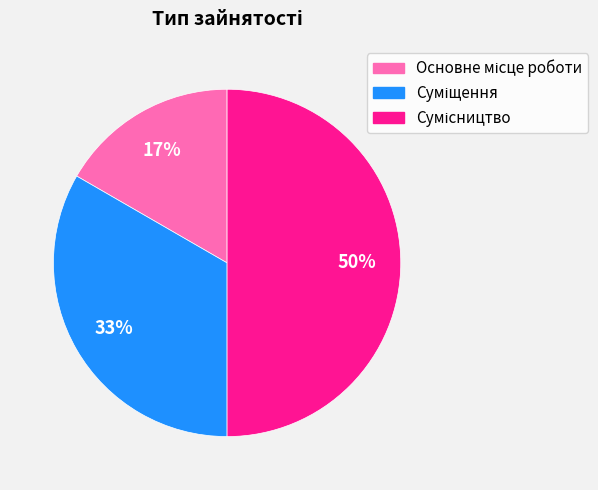

To the nearest percent, what is the difference between the largest and smallest slice percentages?

33%